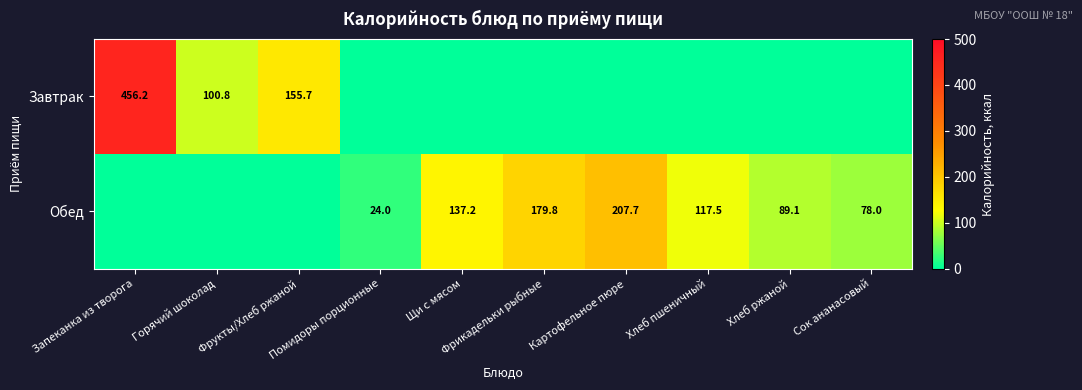

How many categories are shown in the chart?

10